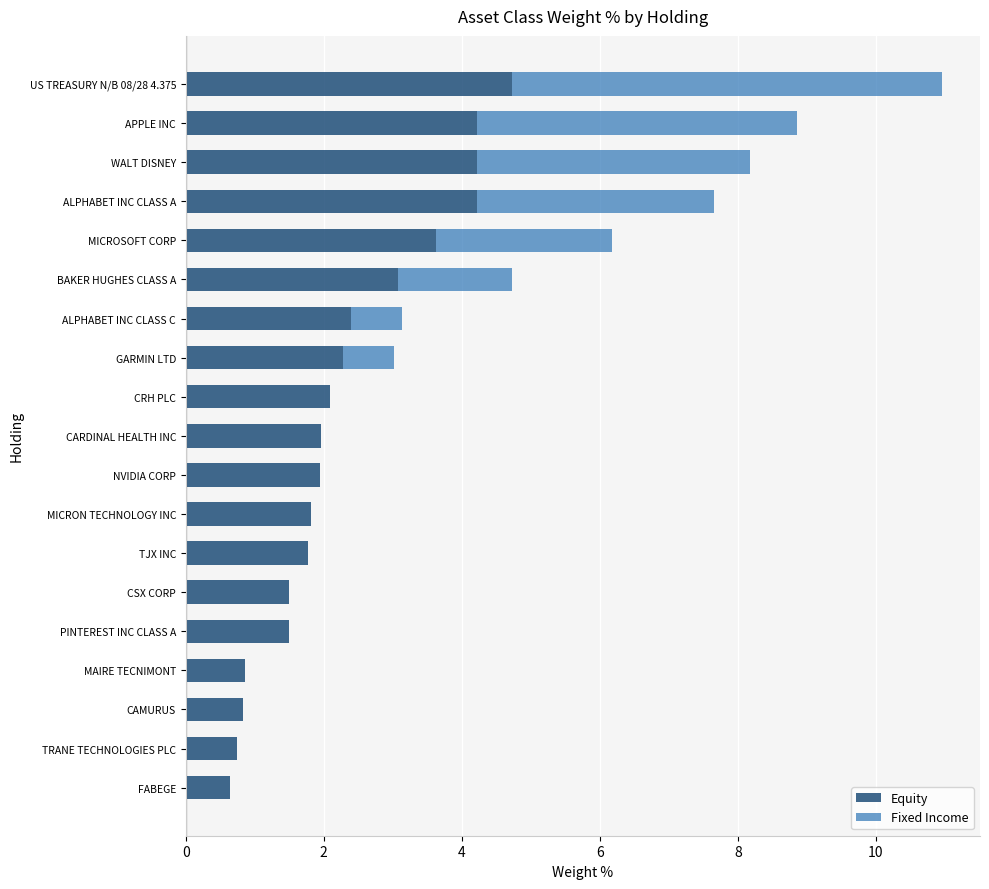

What is the sum of all Equity values?

44.4